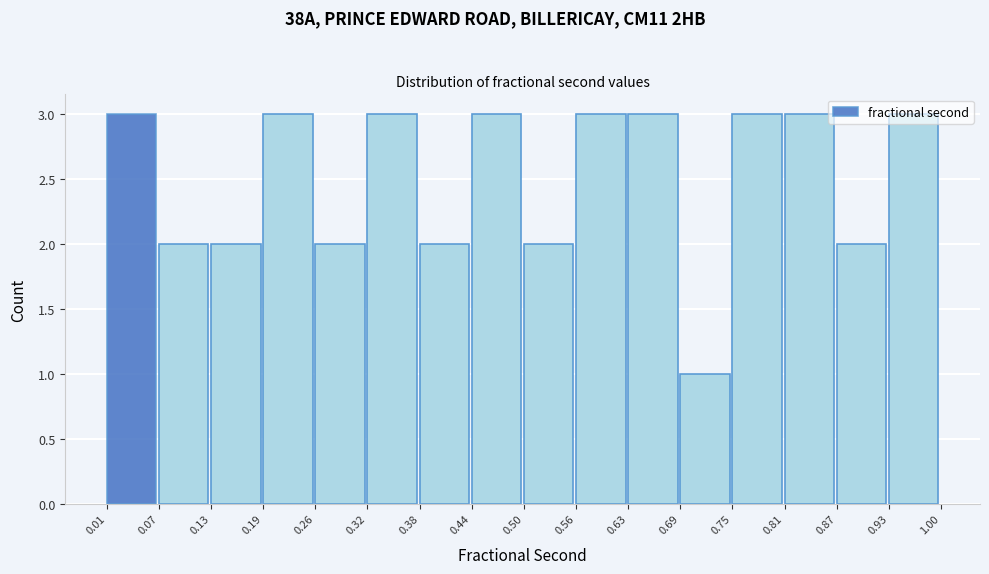

What is the height of the bar covering 0.93 to 1.00 on the x-axis? The values are not printed on the chart, so give them approximately, as read against the axis.

3